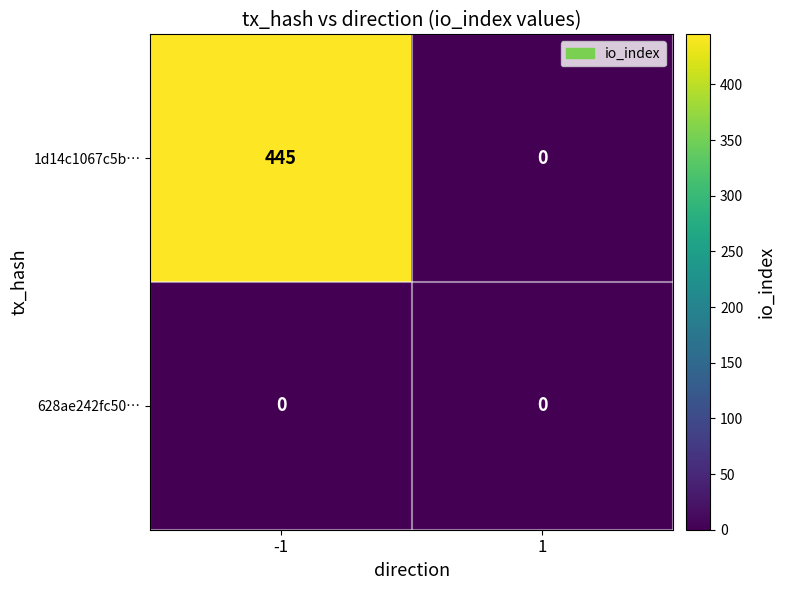

How many data points does each series have?

2